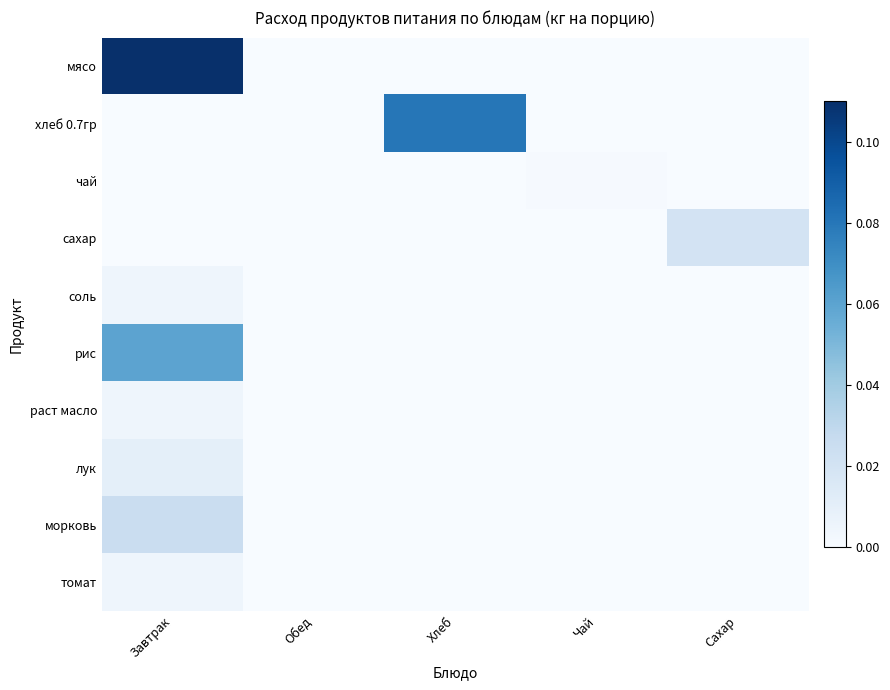

At how many categories does at least one series exceed 0?

4